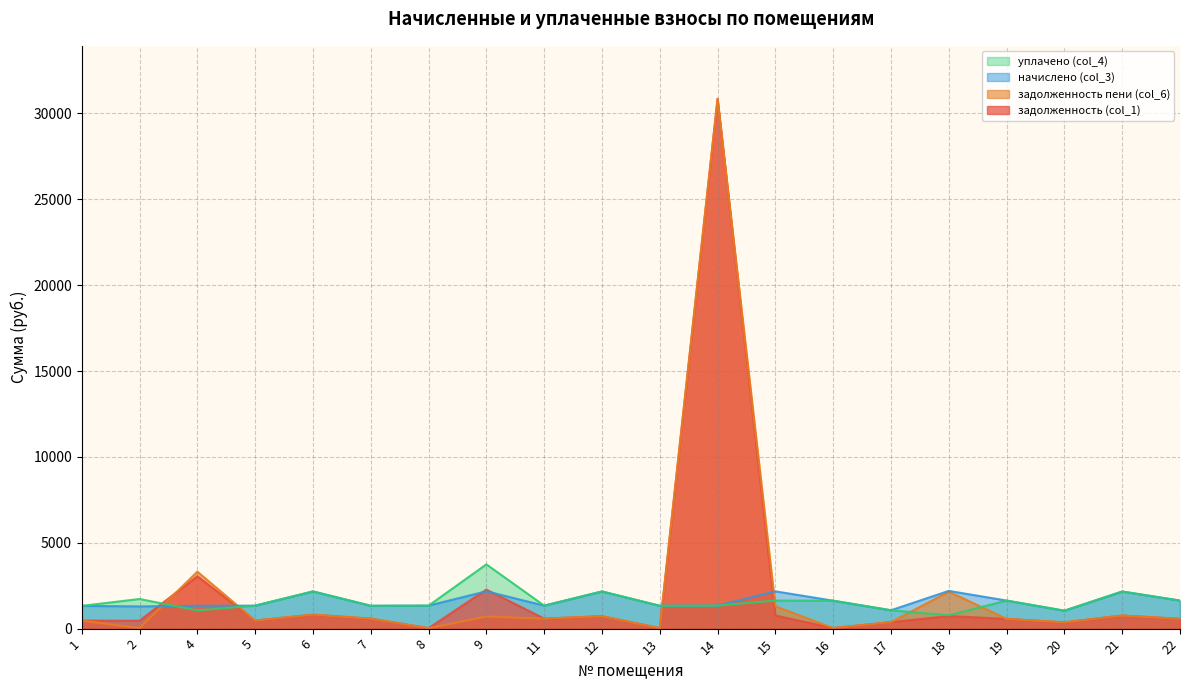

Is the value of задолженность пени (col_6) at 9 greater than the value of задолженность (col_1) at 18?

No